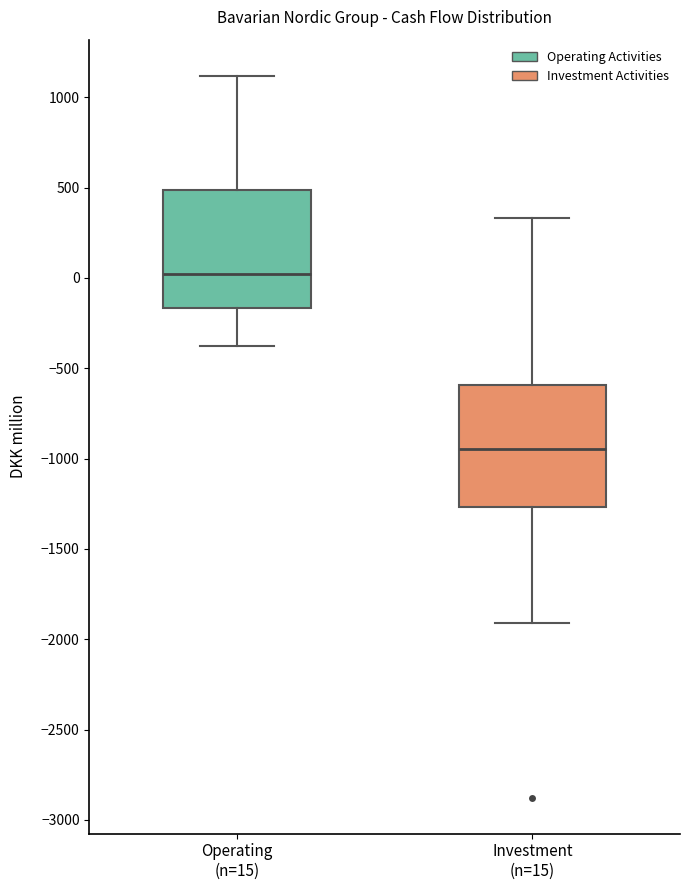

Reading left to right, read every box against the y-axis: the position of its median line, the range the box covers, and the ends of its whiskers. The values are not printed on the chart, so give them approximately, as read against the axis.

Operating (n=15): median 0, box -150 to 500, whiskers -400 to 1100
Investment (n=15): median -950, box -1250 to -600, whiskers -1900 to 350